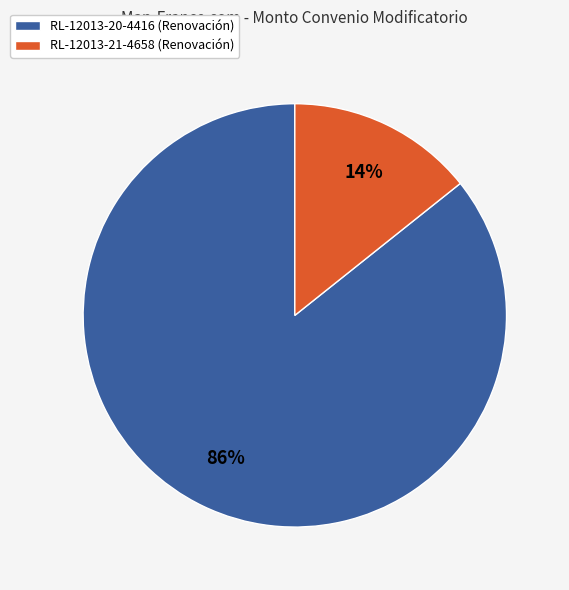

Rank the categories by value from lowest to highest.

RL-12013-21-4658 (Renovación), RL-12013-20-4416 (Renovación)